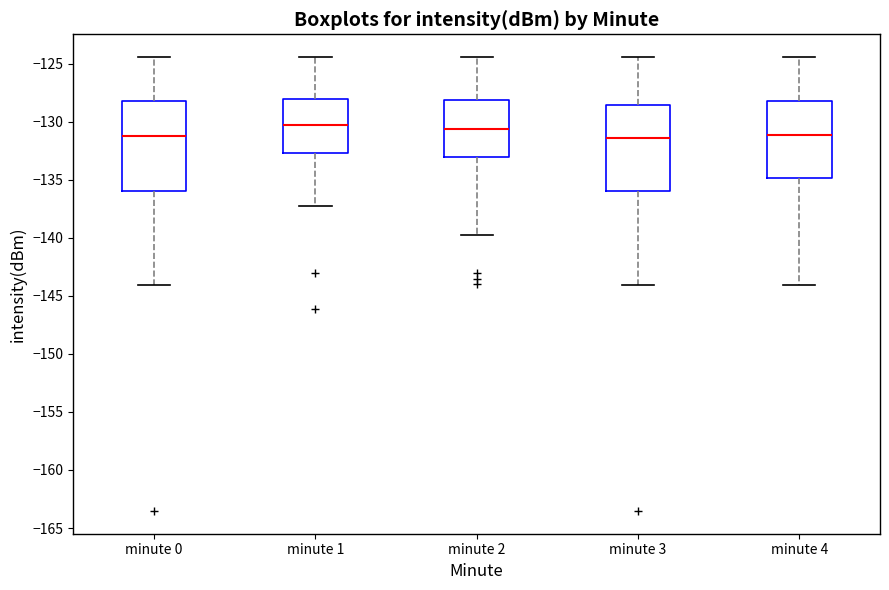

Where does the median line of the box for minute 0 sit on the y-axis? The values are not printed on the chart, so give them approximately, as read against the axis.

-131.0